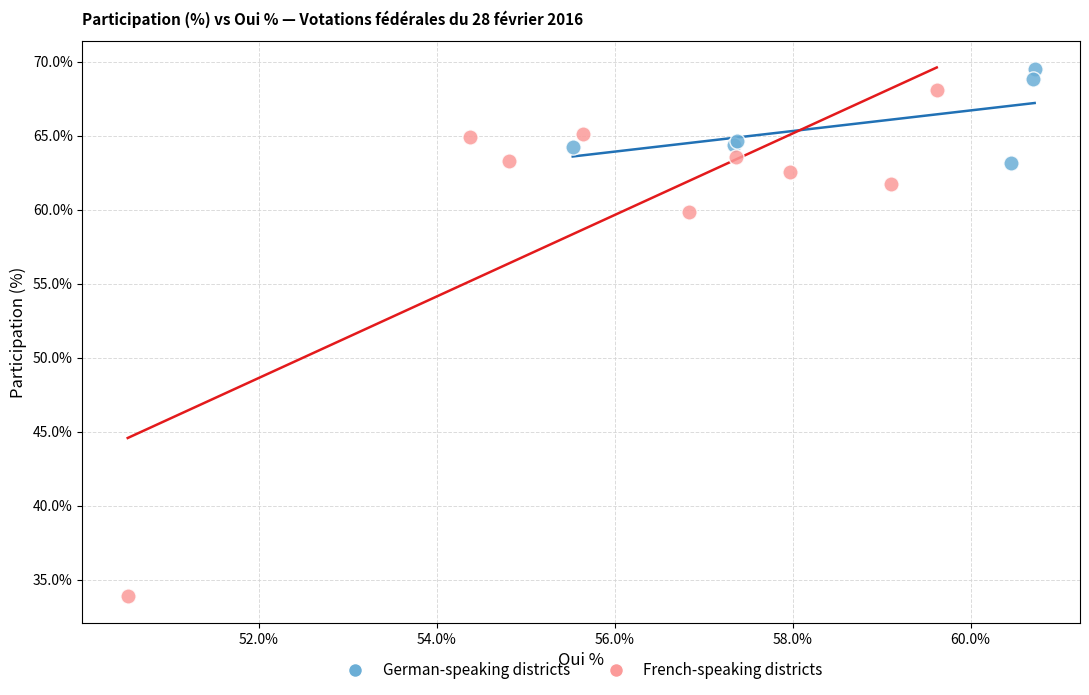

Which series has the largest Y range (max minus min)?

French-speaking districts